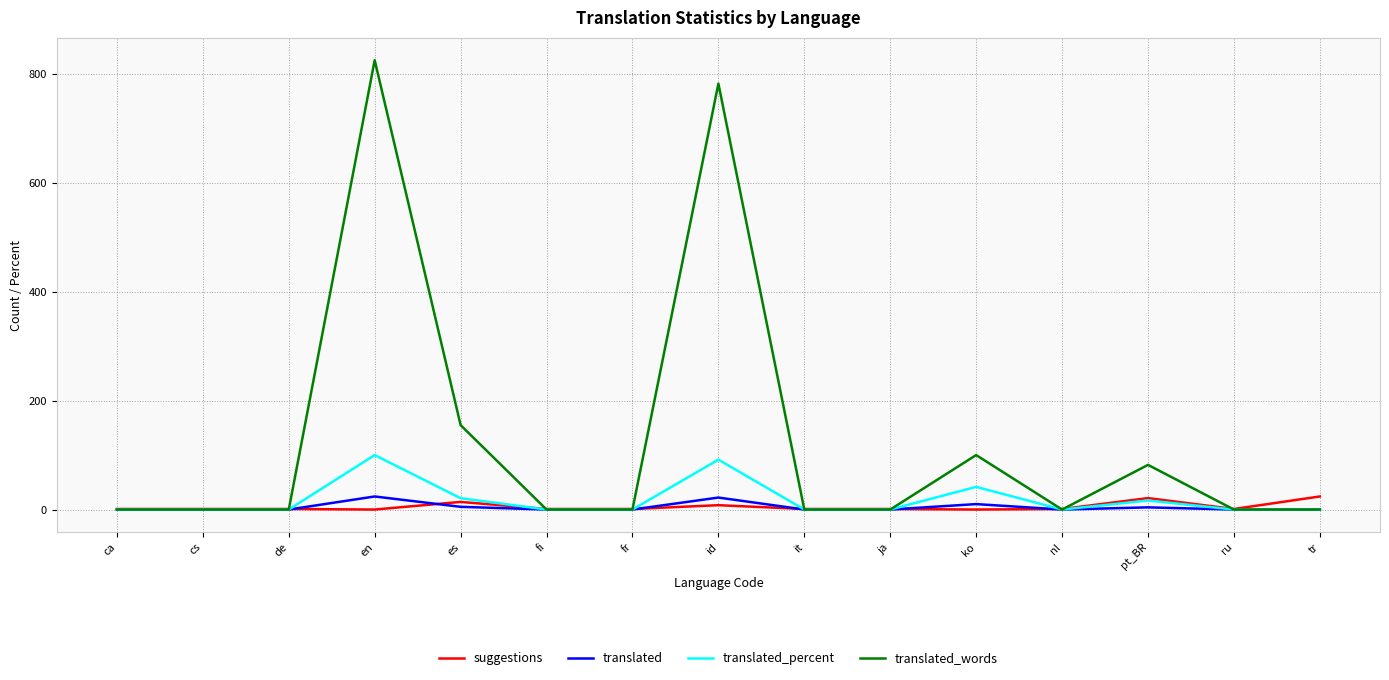

Which label corresponds to the largest value in the chart?

en